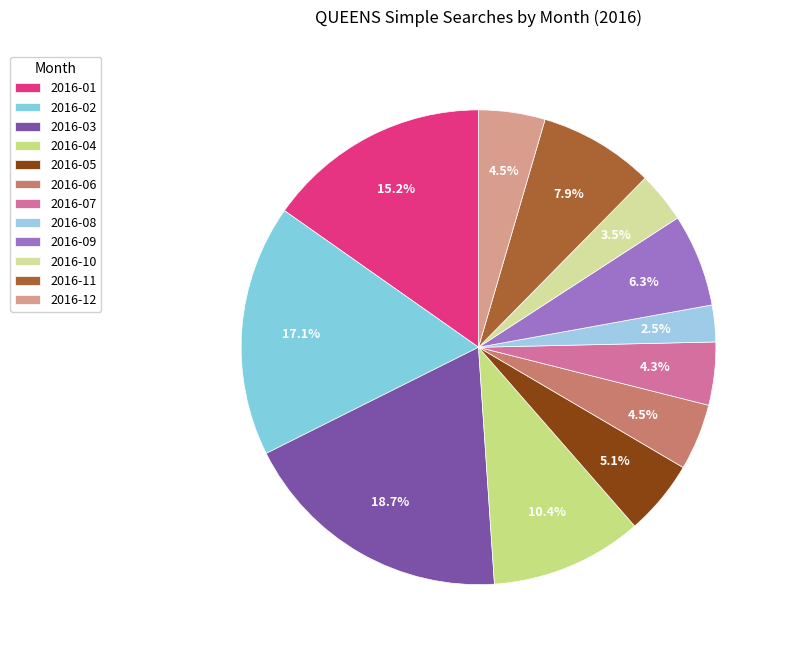

How many slices are in this pie chart?

12